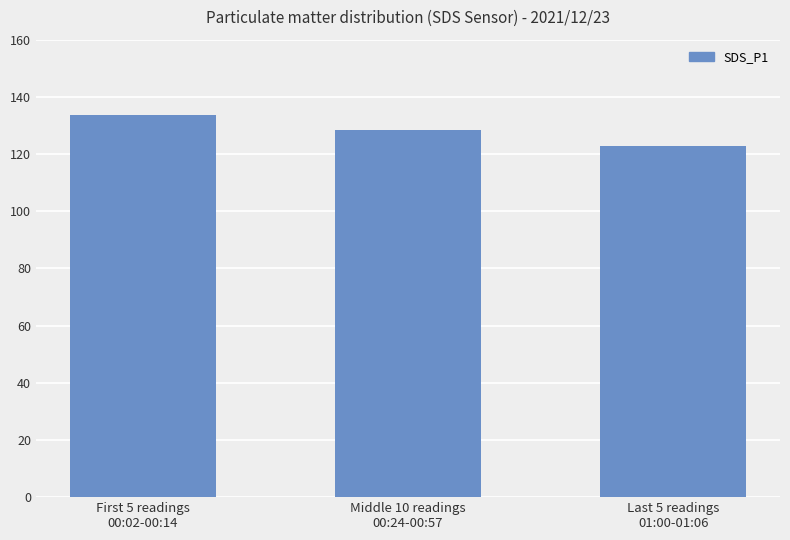

What is the difference between the values at Middle 10 readings
00:24-00:57 and First 5 readings
00:02-00:14?

5.3